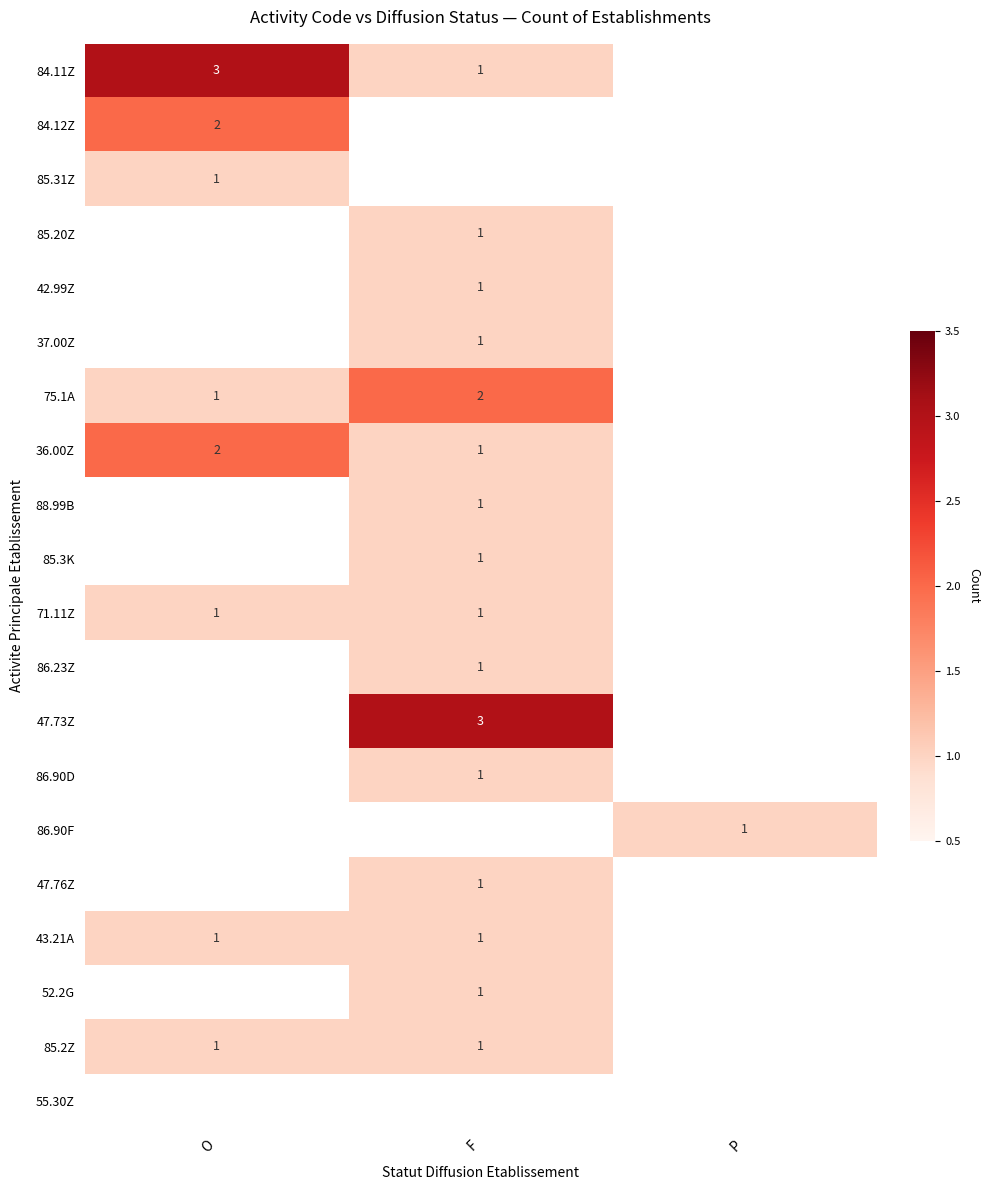

The value of 42.99Z at F is 1. True or false?

True